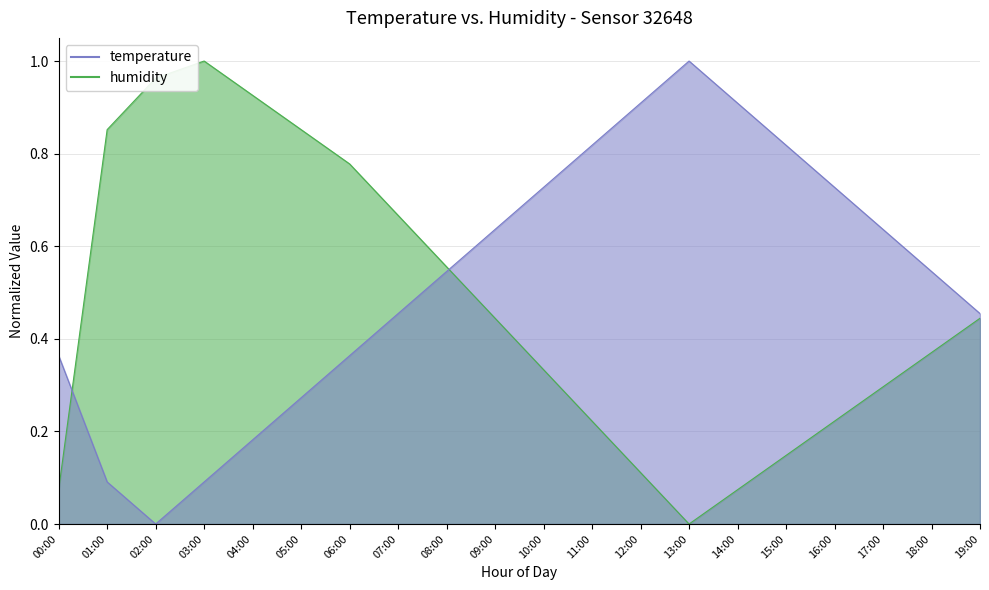

What is the greatest value displayed?

1.0